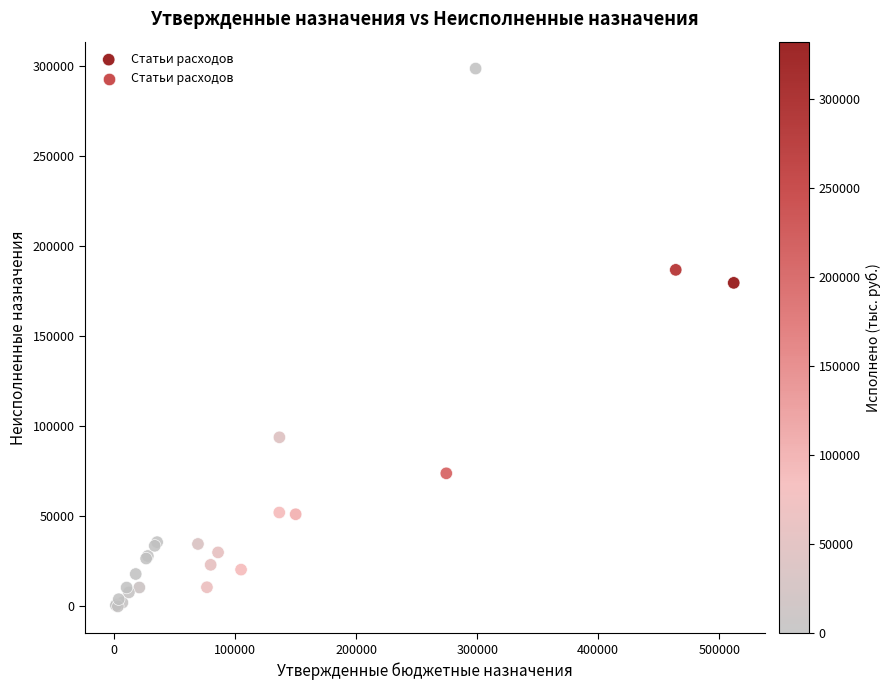

What Y value in the scatter plot is closest to 149356?

179696.4